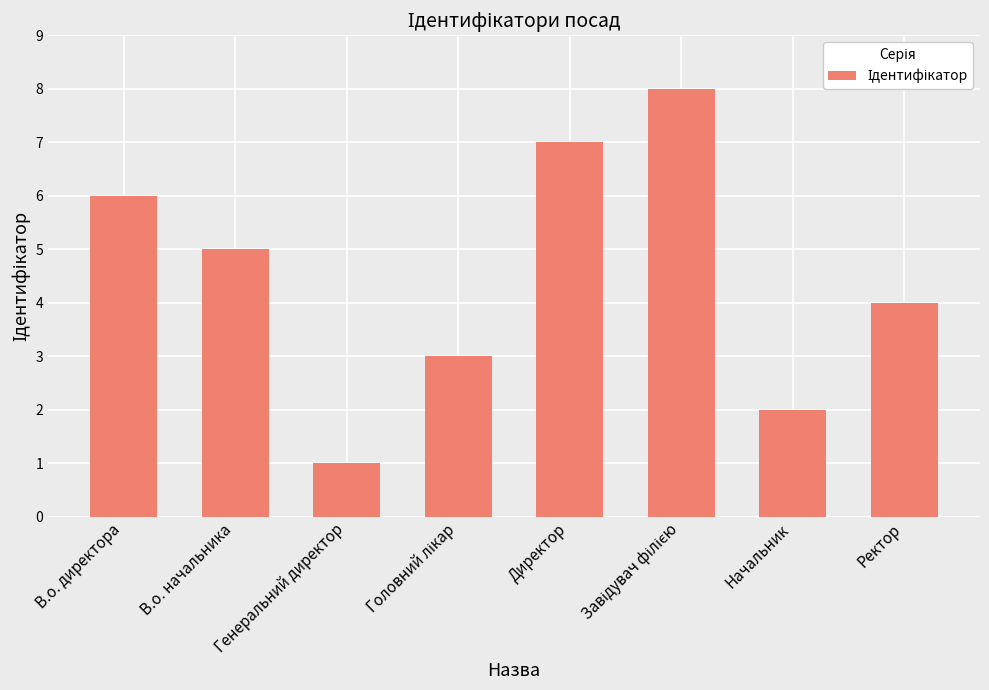

What is the label of the 7th bar from the left?

Начальник